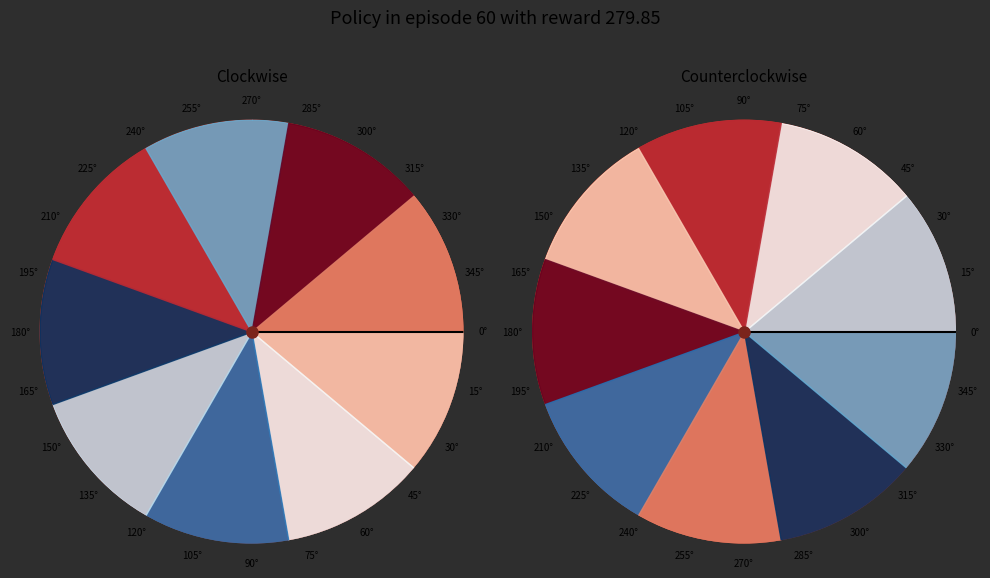

Between 5 and 2, which is larger?

5